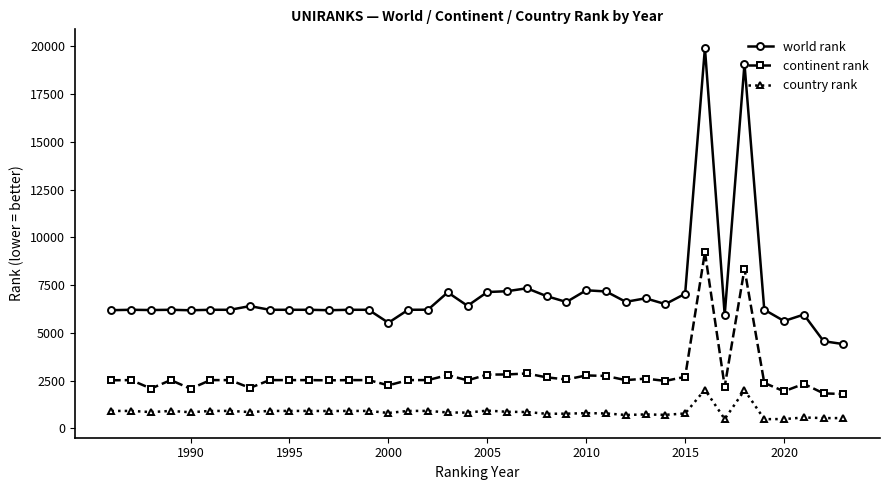

True or false: world rank has more than 1 interior local peaks.

True